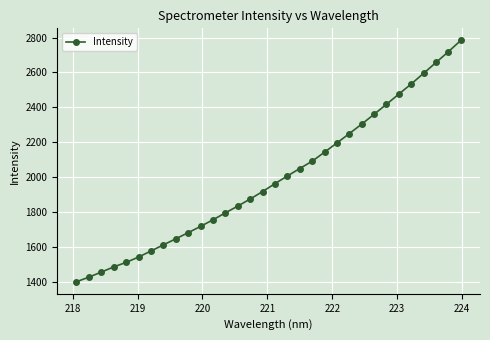

What is the smallest value displayed?

1399.9